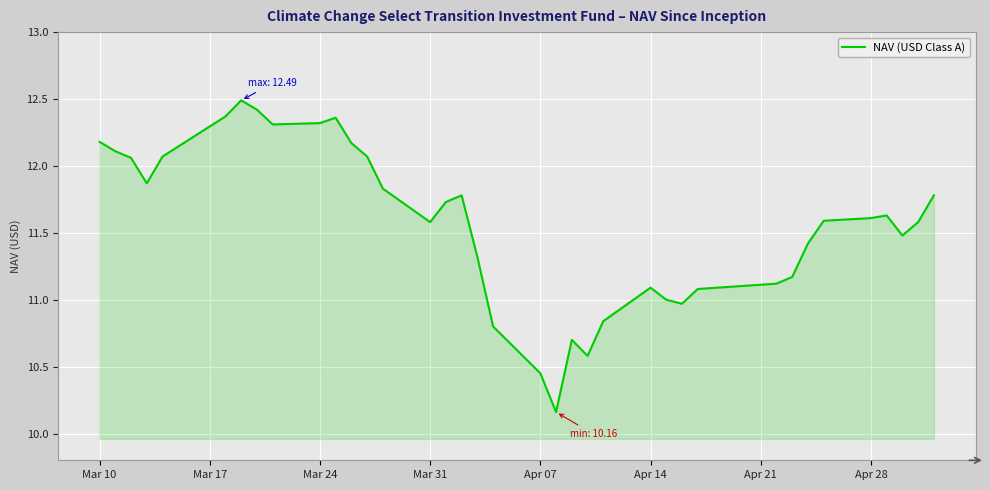

What is the maximum value shown in the chart?

12.5